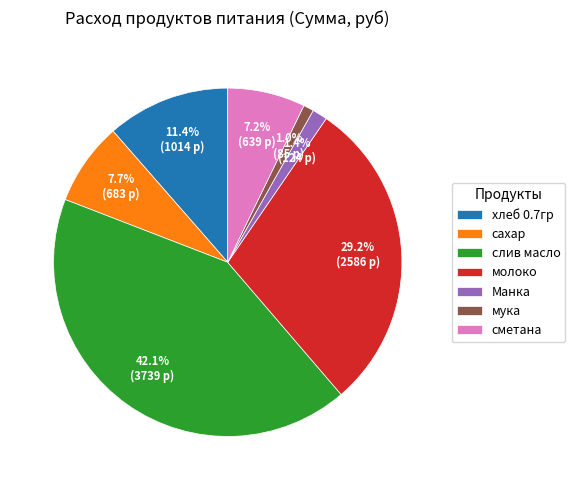

Count the number of slices in the pie.

7